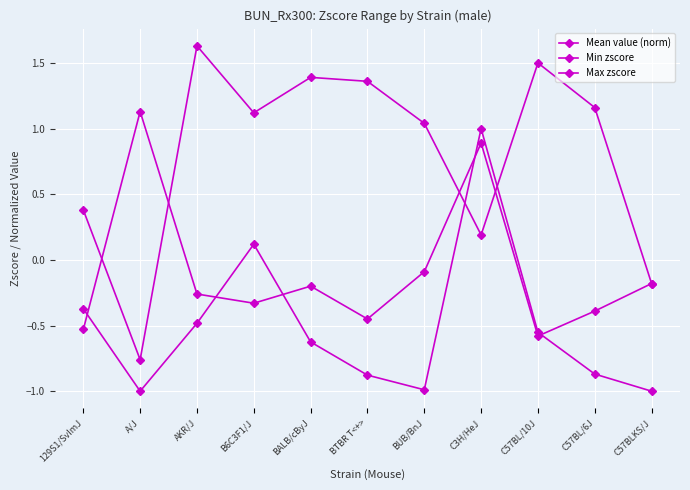

Is this an area chart (filled region under the line)?

No